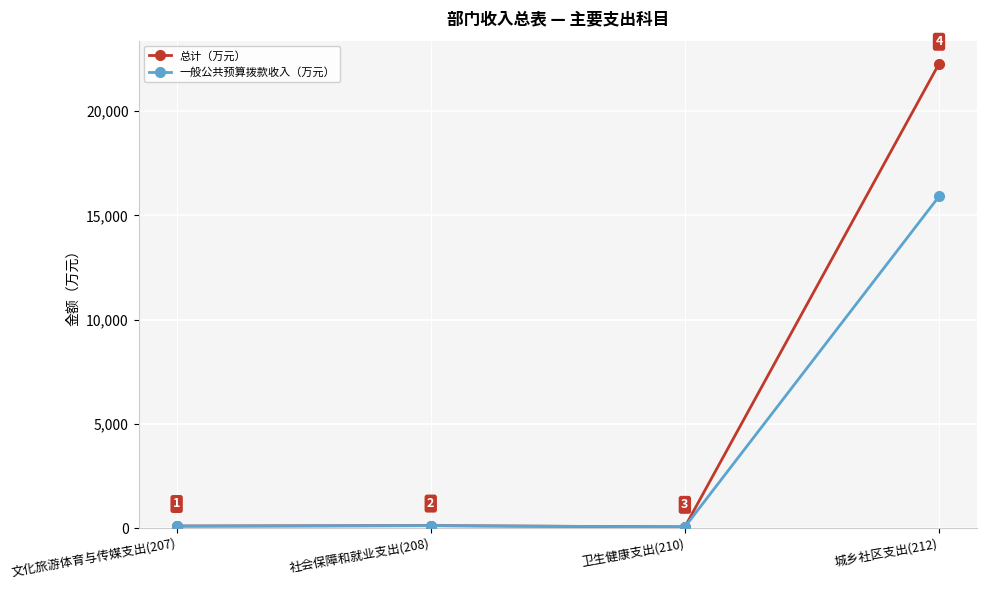

What is the sum of the 总计（万元） values at 城乡社区支出(212) and 社会保障和就业支出(208)?

22388.2